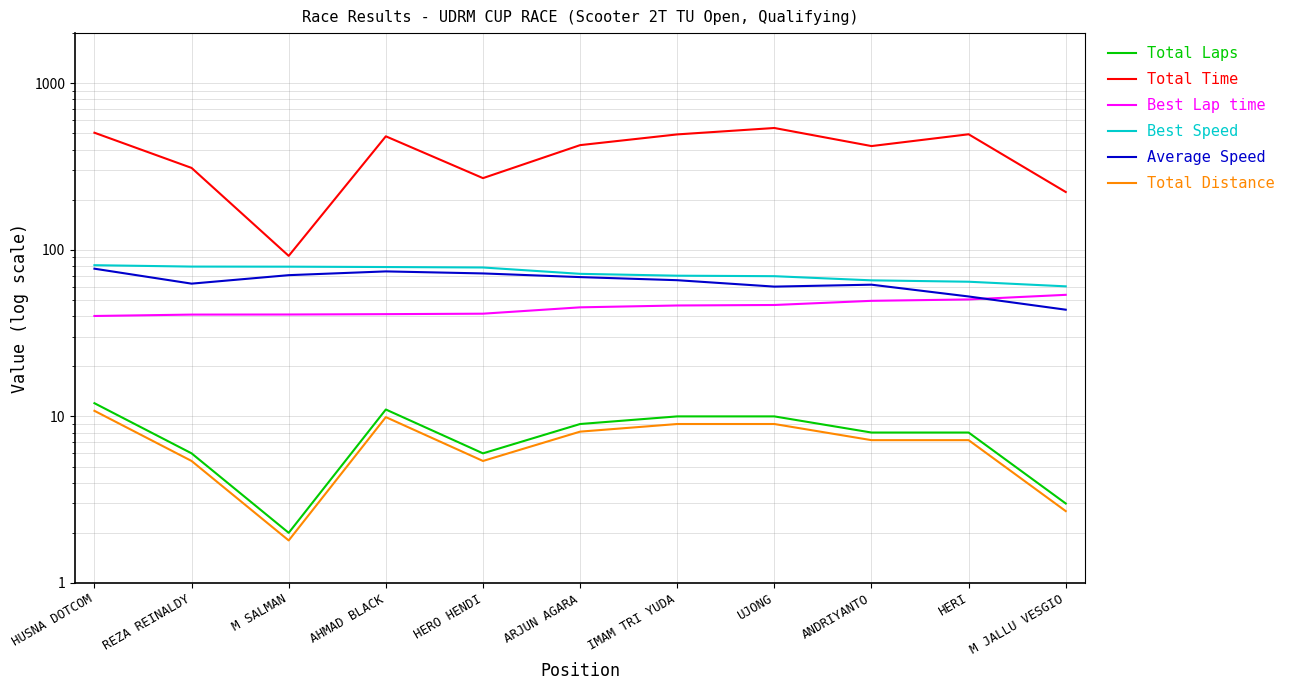

What is the minimum value for Total Distance?

1.8